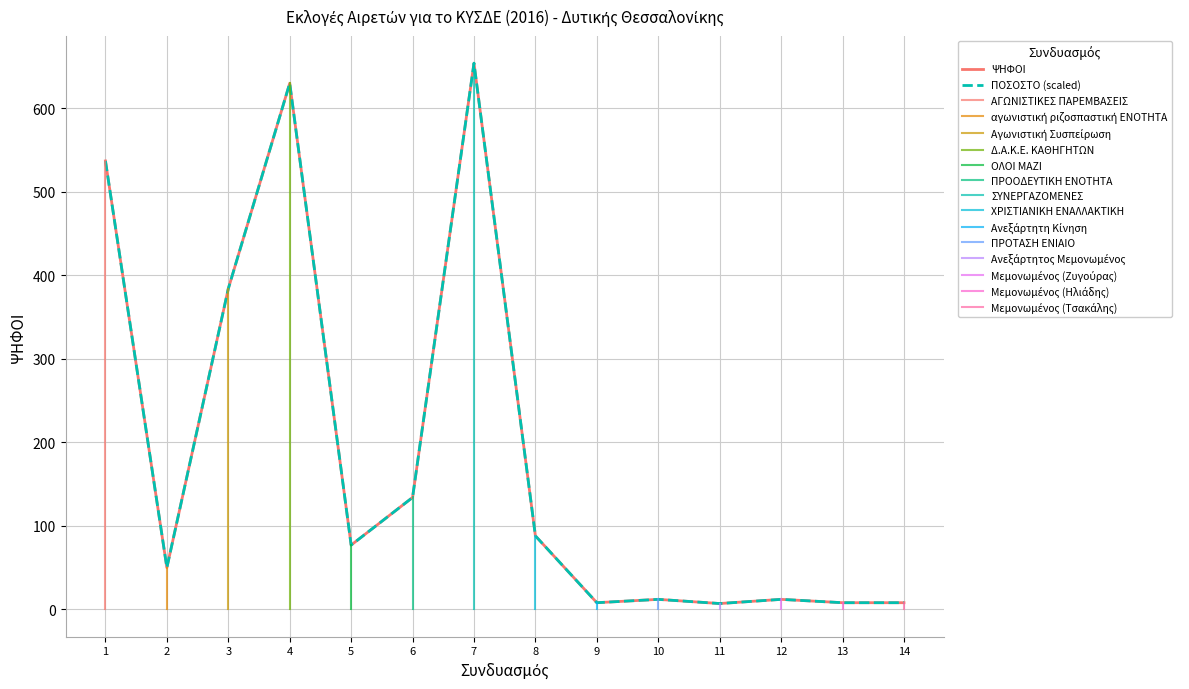

At which label does ΨΗΦΟΙ first exceed 77?

1